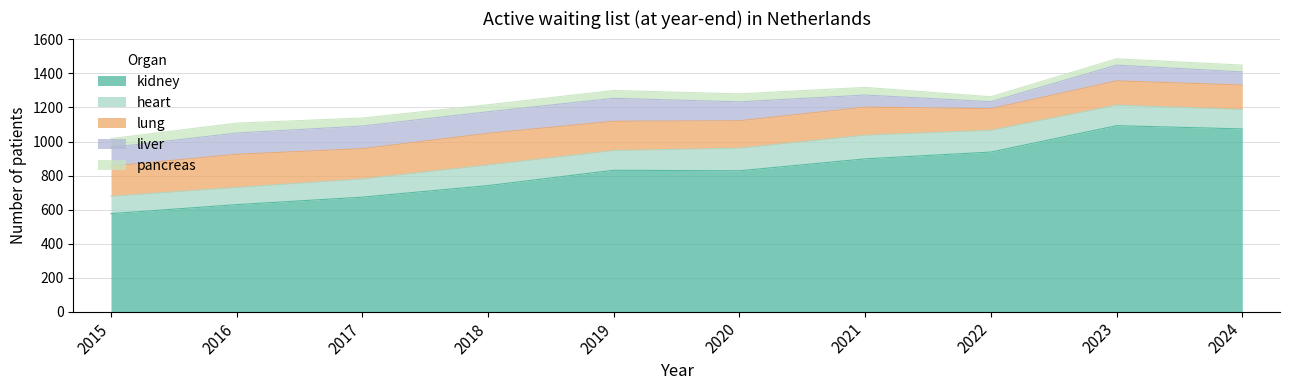

Reading left to right, transcribe all the data shown in this chart.

kidney: 576	629	673	741	831	828	898	938	1093	1074
heart: 102	101	107	121	116	133	139	128	121	114
lung: 177	195	178	186	172	161	165	127	142	144
liver: 110	125	133	127	135	111	71	41	93	77
pancreas: 52	58	47	41	46	47	45	29	37	40